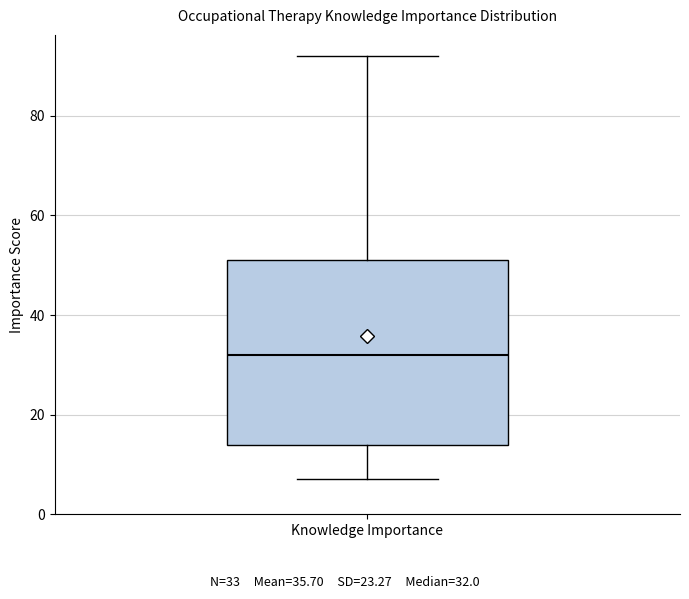

Transcribe this box plot: give where the median line is, the range the box spans, and where the two whiskers end, as read against the y-axis. The values are not printed on the chart, so give them approximately, as read against the axis.

median 32, box 14 to 52, whiskers 8 to 92